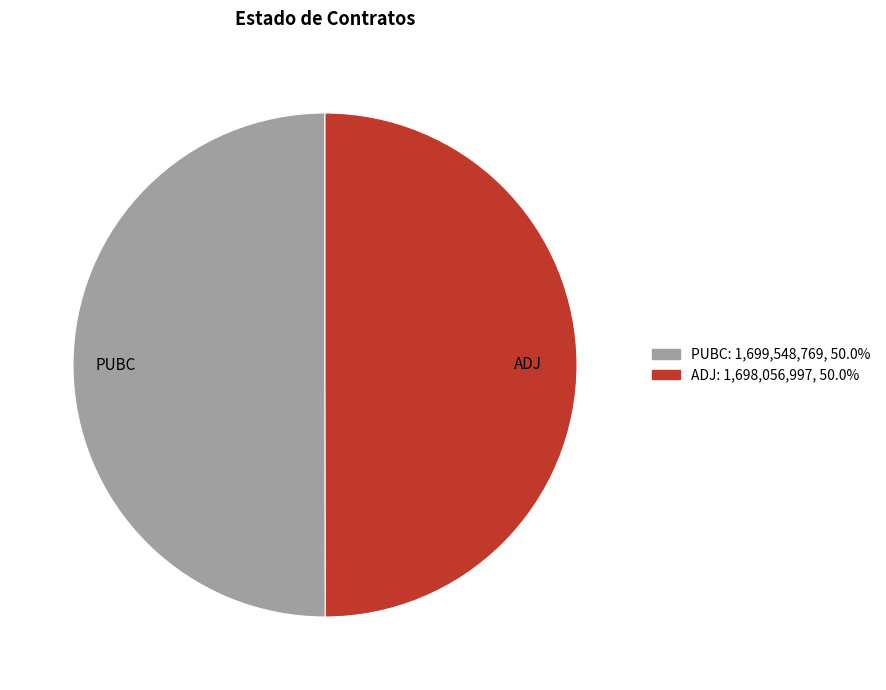

What is the ratio of the value at PUBC to the value at ADJ?

1.0